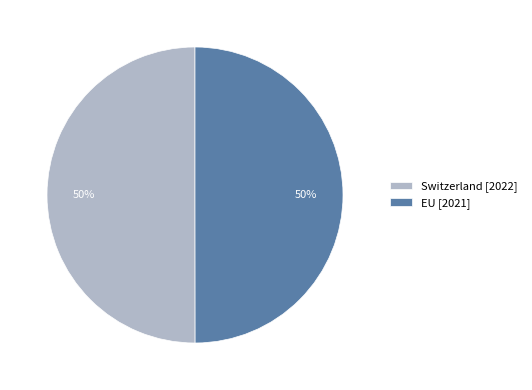

To the nearest percent, what portion does Switzerland represent?

50%